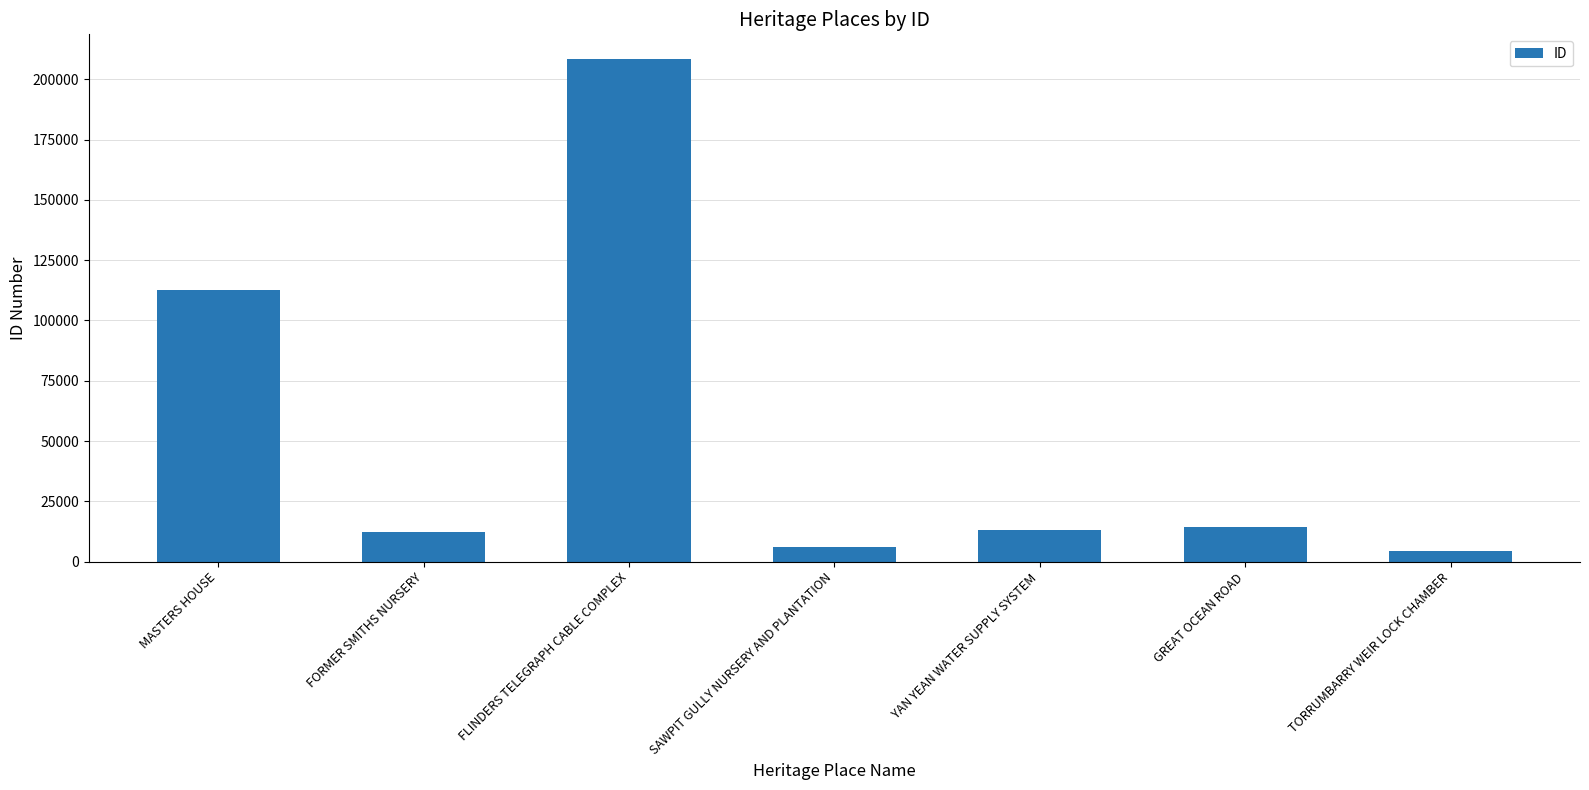

What is the difference between the maximum and minimum values?

203584